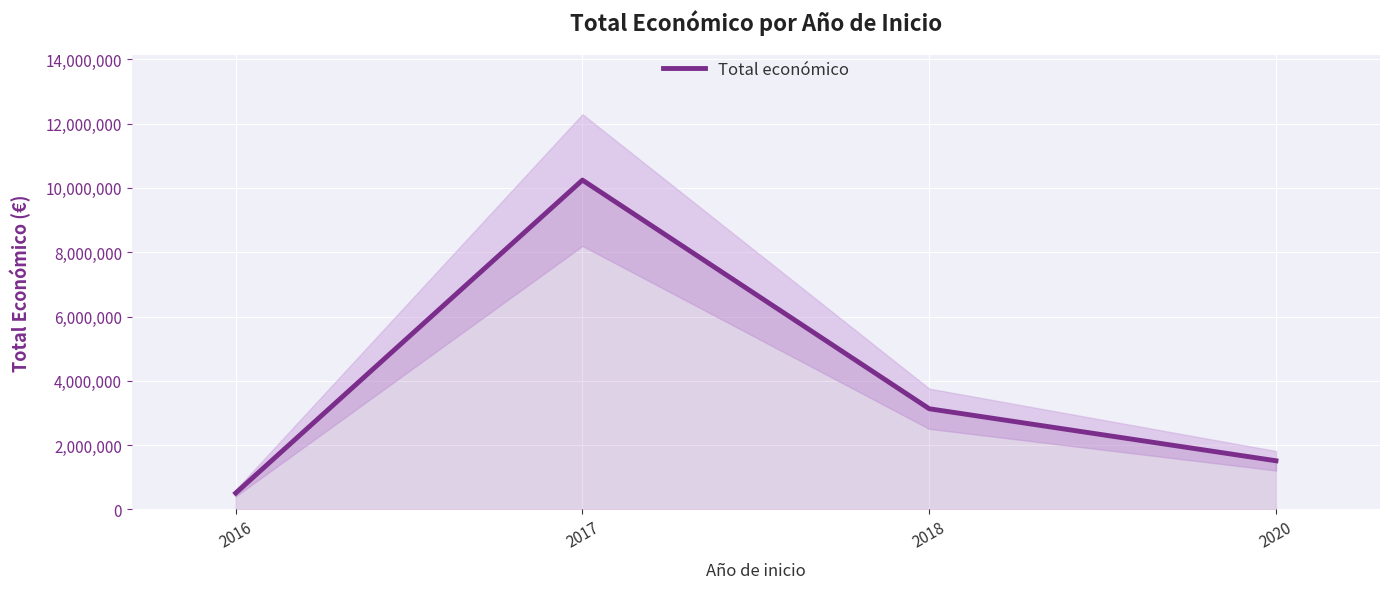

What is the change in value from 2017 to 2018?

-7110993